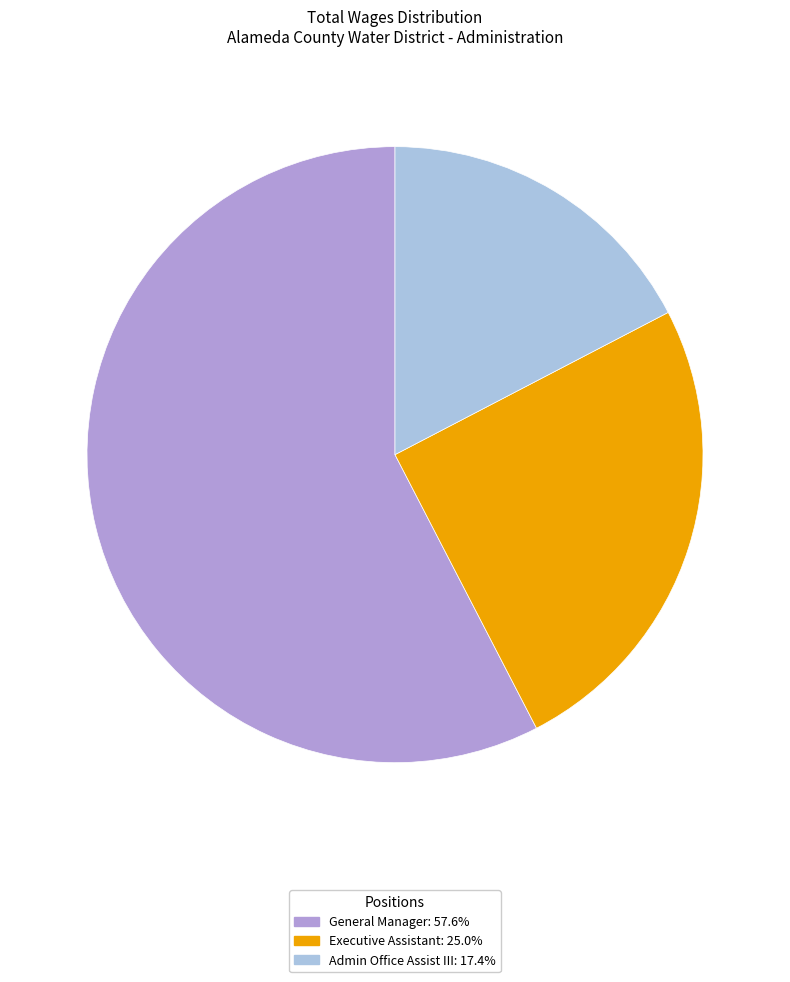

True or false: General Manager accounts for 47% of the total.

False